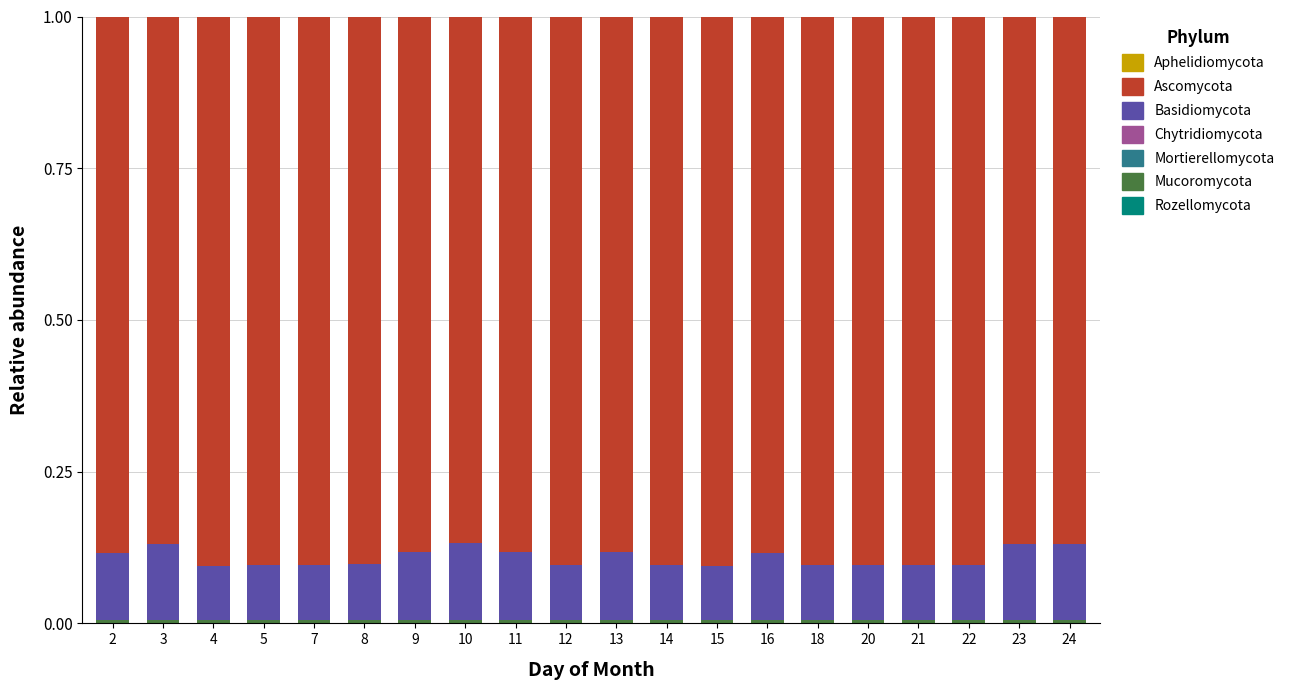

True or false: Basidiomycota has a value of 0.1 at 21.

True